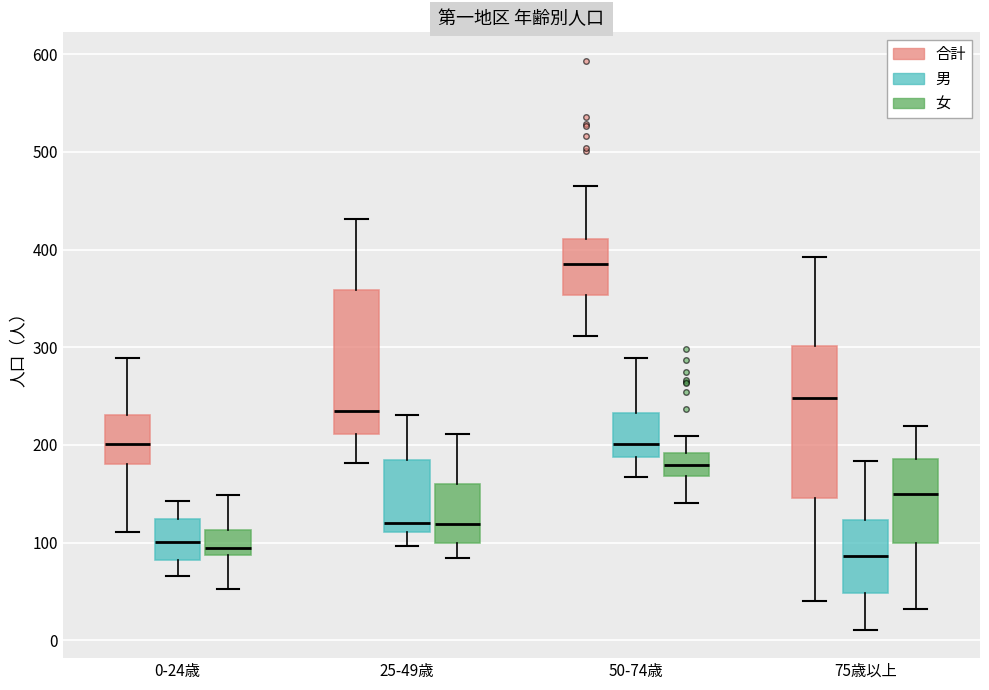

Reading left to right, read every box against the y-axis: the position of its median line, the range the box covers, and the ends of its whiskers. The values are not printed on the chart, so give them approximately, as read against the axis.

0-24歳 (合計): median 200, box 180 to 230, whiskers 110 to 290
0-24歳 (男): median 100, box 80 to 120, whiskers 70 to 140
0-24歳 (女): median 90 (just above the box's lower edge), box 90 to 110, whiskers 50 to 150
25-49歳 (合計): median 230, box 210 to 360, whiskers 180 to 430
25-49歳 (男): median 120, box 110 to 180, whiskers 100 to 230
25-49歳 (女): median 120, box 100 to 160, whiskers 80 to 210
50-74歳 (合計): median 390, box 350 to 410, whiskers 310 to 470
50-74歳 (男): median 200, box 190 to 230, whiskers 170 to 290
50-74歳 (女): median 180, box 170 to 190, whiskers 140 to 210
75歳以上 (合計): median 250, box 150 to 300, whiskers 40 to 390
75歳以上 (男): median 90, box 50 to 120, whiskers 10 to 180
75歳以上 (女): median 150, box 100 to 190, whiskers 30 to 220